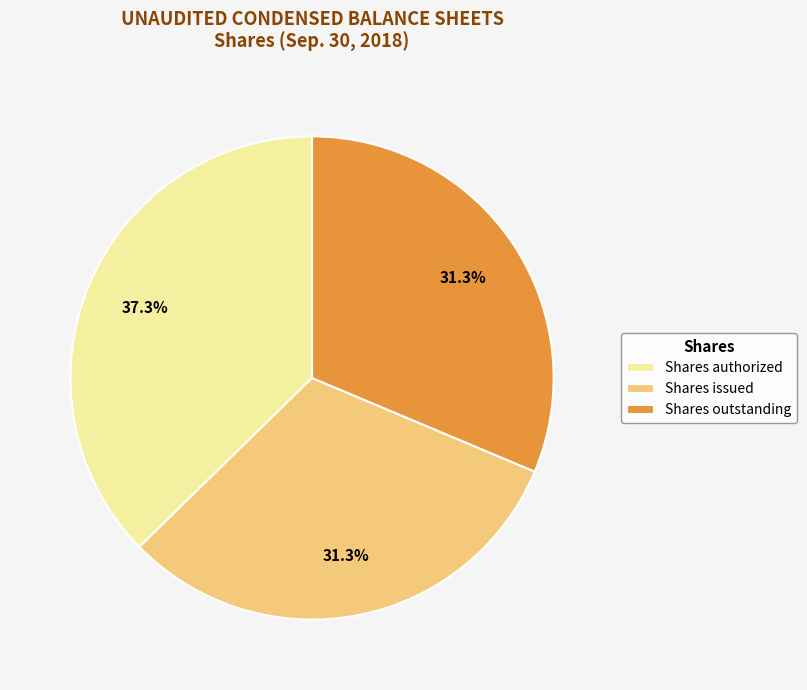

How many slices are in this pie chart?

3